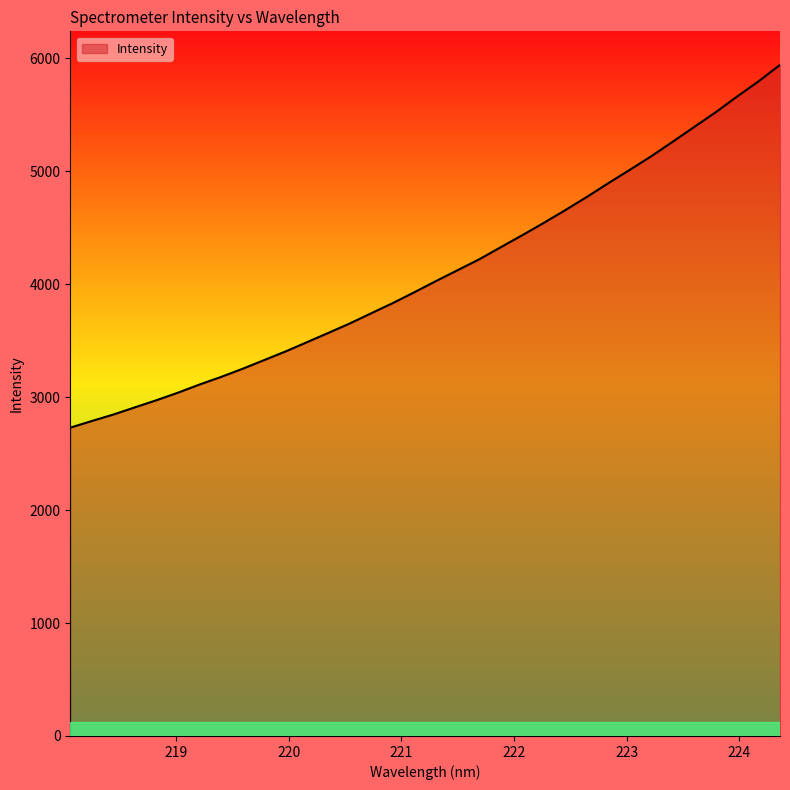

What is the difference between the second highest and minimum values?

3066.1